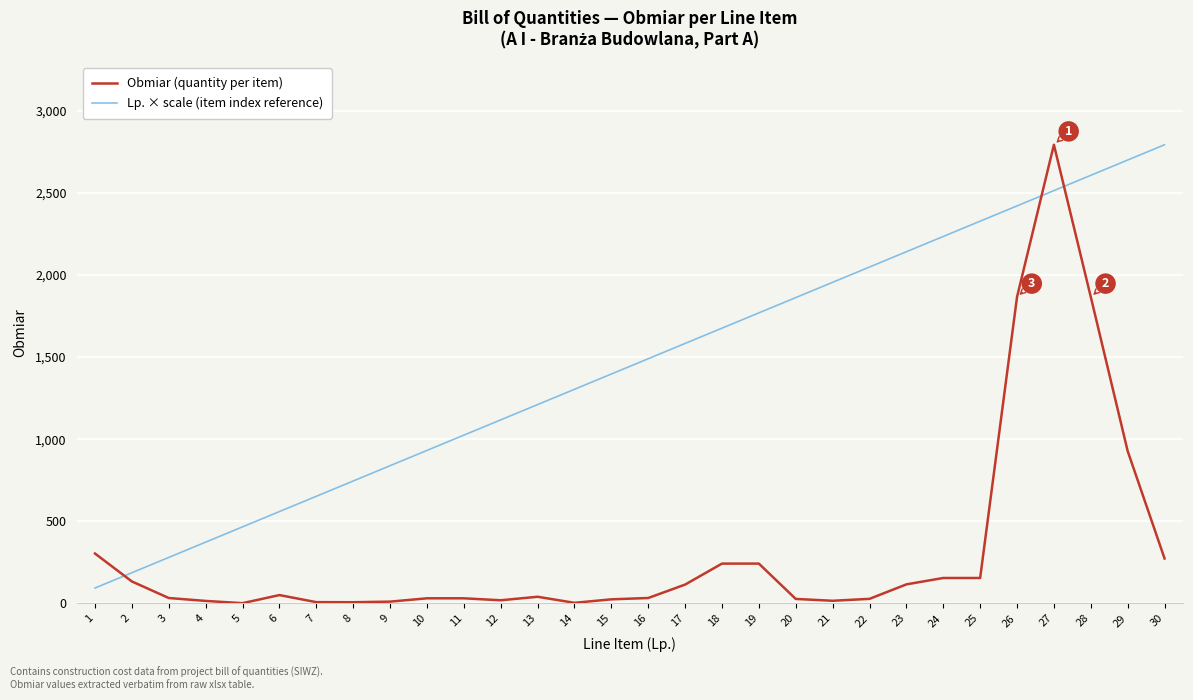

What is the highest value of the Lp. × scale (item index reference) series?

2793.9